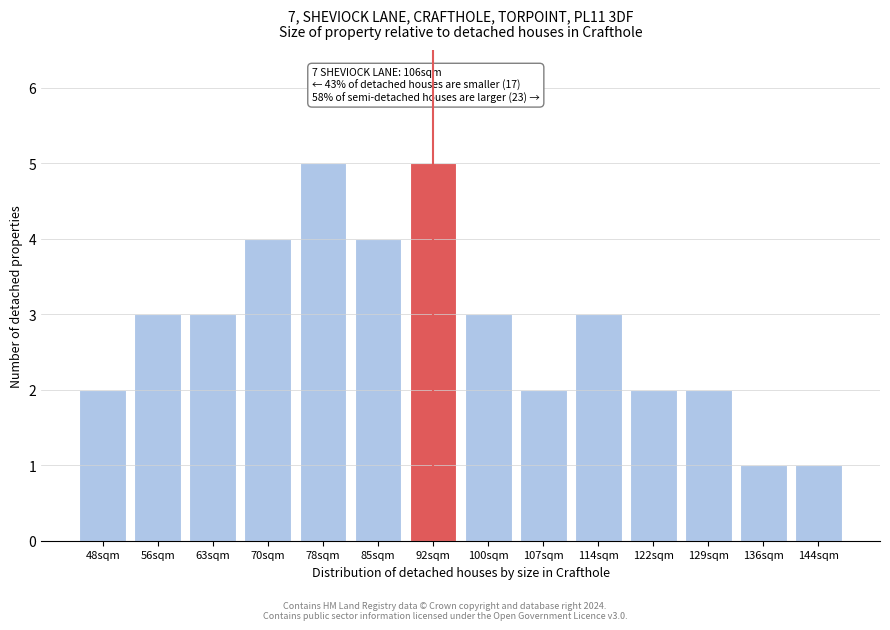

Reading right to left, what are all the values shown in this chart?

144sqm=1	136sqm=1	129sqm=2	122sqm=2	114sqm=3	107sqm=2	100sqm=3	92sqm=5	85sqm=4	78sqm=5	70sqm=4	63sqm=3	56sqm=3	48sqm=2